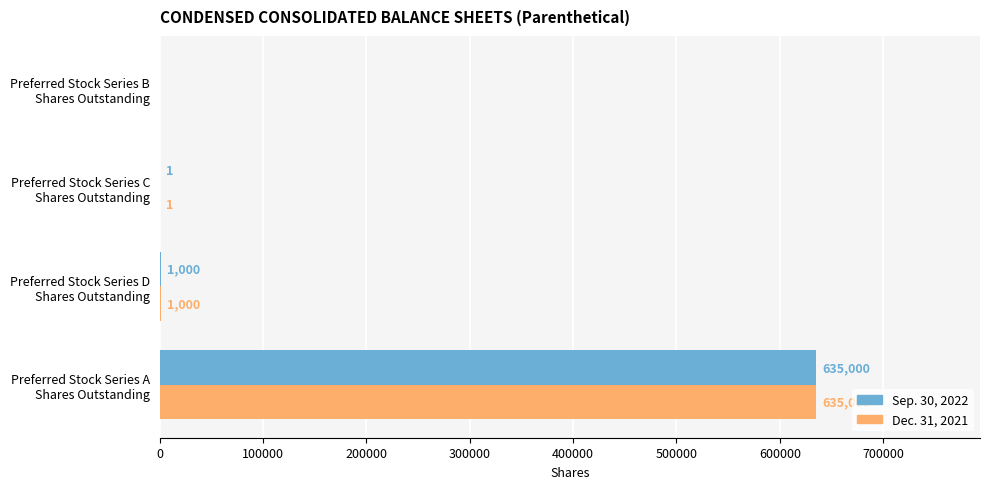

What is the greatest value displayed?

635000